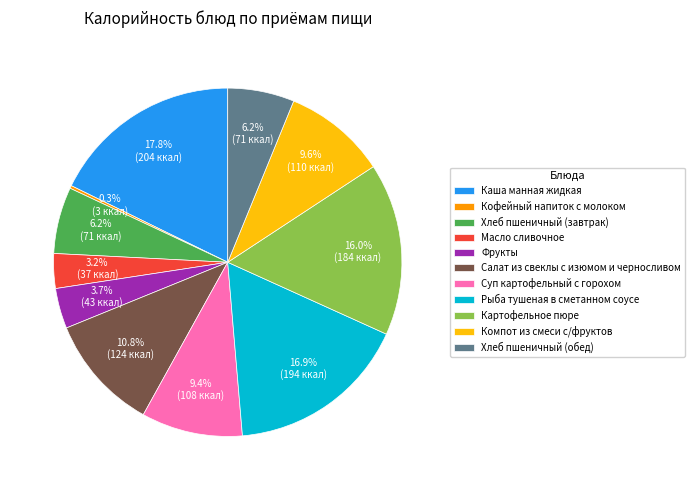

What percentage is the Хлеб пшеничный (обед) slice, to the nearest percent?

6%